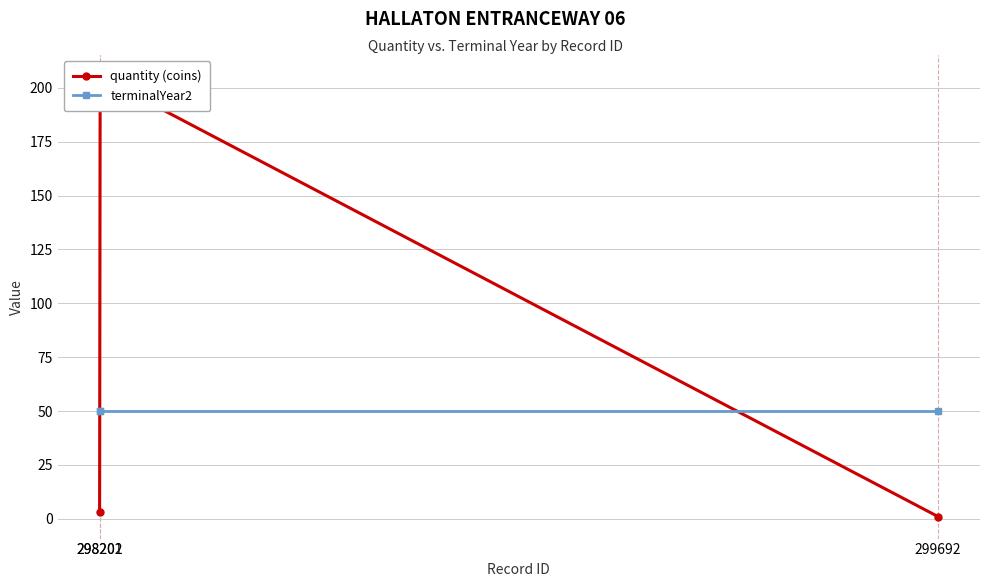

Which series has the largest total across all categories?

quantity (coins)